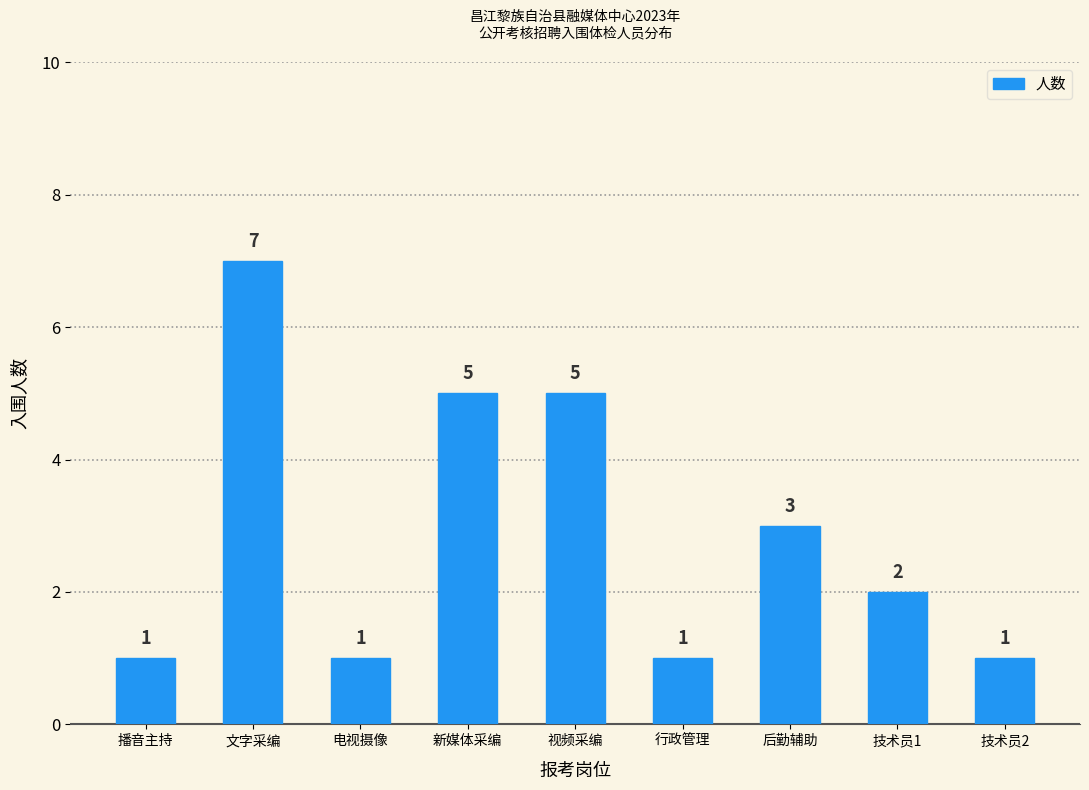

What is the value of the 9th bar from the left?

1